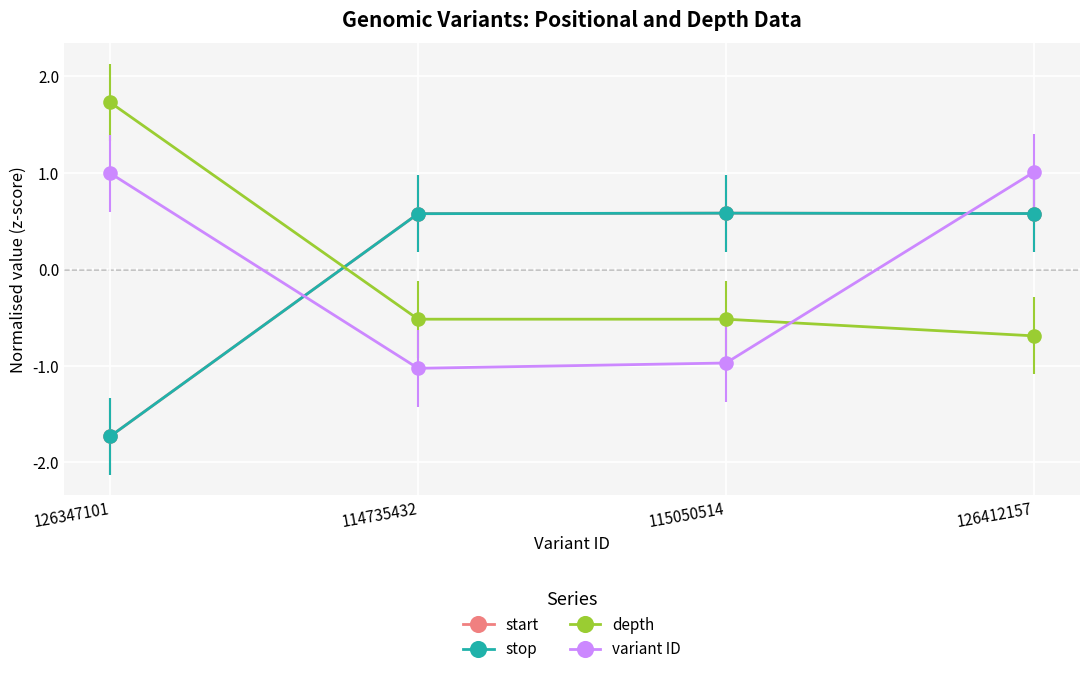

Is this an area chart (filled region under the line)?

No